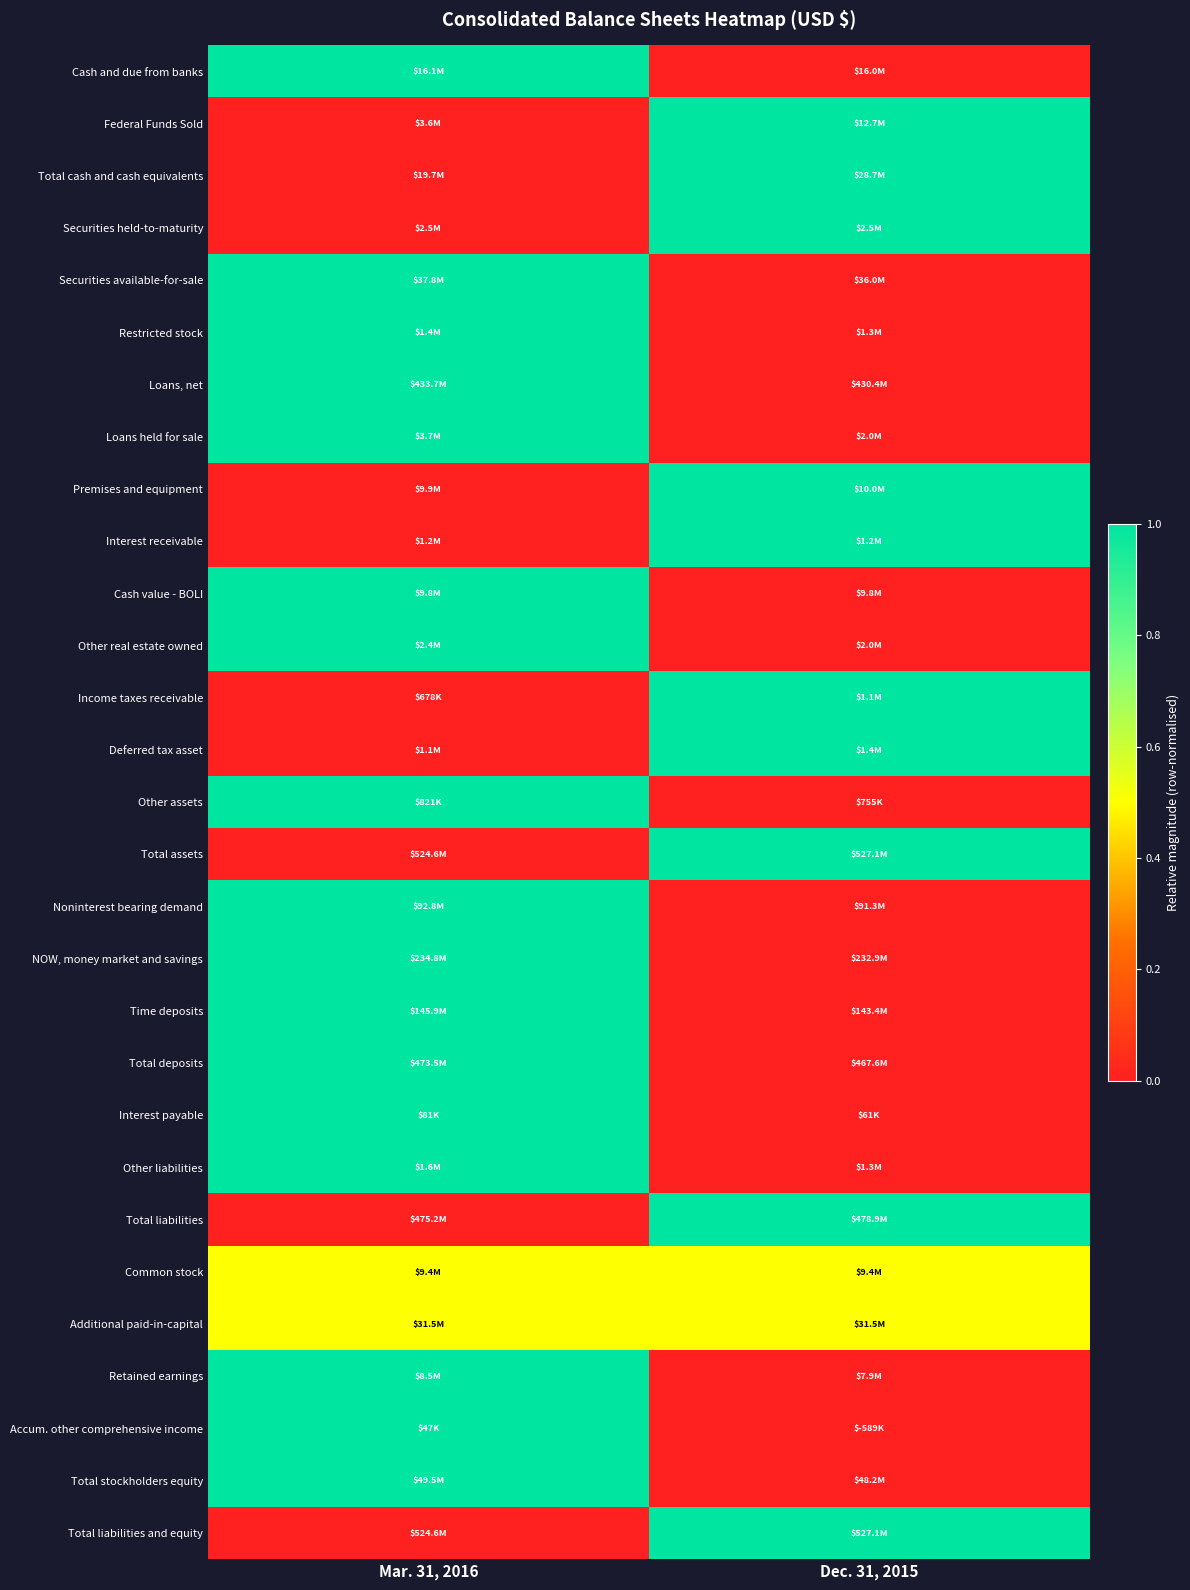

Reading left to right, transcribe all the data shown in this chart.

Cash and due from banks: Mar. 31, 2016=1.0	Dec. 31, 2015=0.0
Federal Funds Sold: Mar. 31, 2016=0.0	Dec. 31, 2015=1.0
Total cash and cash equivalents: Mar. 31, 2016=0.0	Dec. 31, 2015=1.0
Securities held-to-maturity: Mar. 31, 2016=0.0	Dec. 31, 2015=1.0
Securities available-for-sale: Mar. 31, 2016=1.0	Dec. 31, 2015=0.0
Restricted stock: Mar. 31, 2016=1.0	Dec. 31, 2015=0.0
Loans, net: Mar. 31, 2016=1.0	Dec. 31, 2015=0.0
Loans held for sale: Mar. 31, 2016=1.0	Dec. 31, 2015=0.0
Premises and equipment: Mar. 31, 2016=0.0	Dec. 31, 2015=1.0
Interest receivable: Mar. 31, 2016=0.0	Dec. 31, 2015=1.0
Cash value - BOLI: Mar. 31, 2016=1.0	Dec. 31, 2015=0.0
Other real estate owned: Mar. 31, 2016=1.0	Dec. 31, 2015=0.0
Income taxes receivable: Mar. 31, 2016=0.0	Dec. 31, 2015=1.0
Deferred tax asset: Mar. 31, 2016=0.0	Dec. 31, 2015=1.0
Other assets: Mar. 31, 2016=1.0	Dec. 31, 2015=0.0
Total assets: Mar. 31, 2016=0.0	Dec. 31, 2015=1.0
Noninterest bearing demand: Mar. 31, 2016=1.0	Dec. 31, 2015=0.0
NOW, money market and savings: Mar. 31, 2016=1.0	Dec. 31, 2015=0.0
Time deposits: Mar. 31, 2016=1.0	Dec. 31, 2015=0.0
Total deposits: Mar. 31, 2016=1.0	Dec. 31, 2015=0.0
Interest payable: Mar. 31, 2016=1.0	Dec. 31, 2015=0.0
Other liabilities: Mar. 31, 2016=1.0	Dec. 31, 2015=0.0
Total liabilities: Mar. 31, 2016=0.0	Dec. 31, 2015=1.0
Common stock: Mar. 31, 2016=0.5	Dec. 31, 2015=0.5
Additional paid-in-capital: Mar. 31, 2016=0.5	Dec. 31, 2015=0.5
Retained earnings: Mar. 31, 2016=1.0	Dec. 31, 2015=0.0
Accum. other comprehensive income: Mar. 31, 2016=1.0	Dec. 31, 2015=0.0
Total stockholders equity: Mar. 31, 2016=1.0	Dec. 31, 2015=0.0
Total liabilities and equity: Mar. 31, 2016=0.0	Dec. 31, 2015=1.0